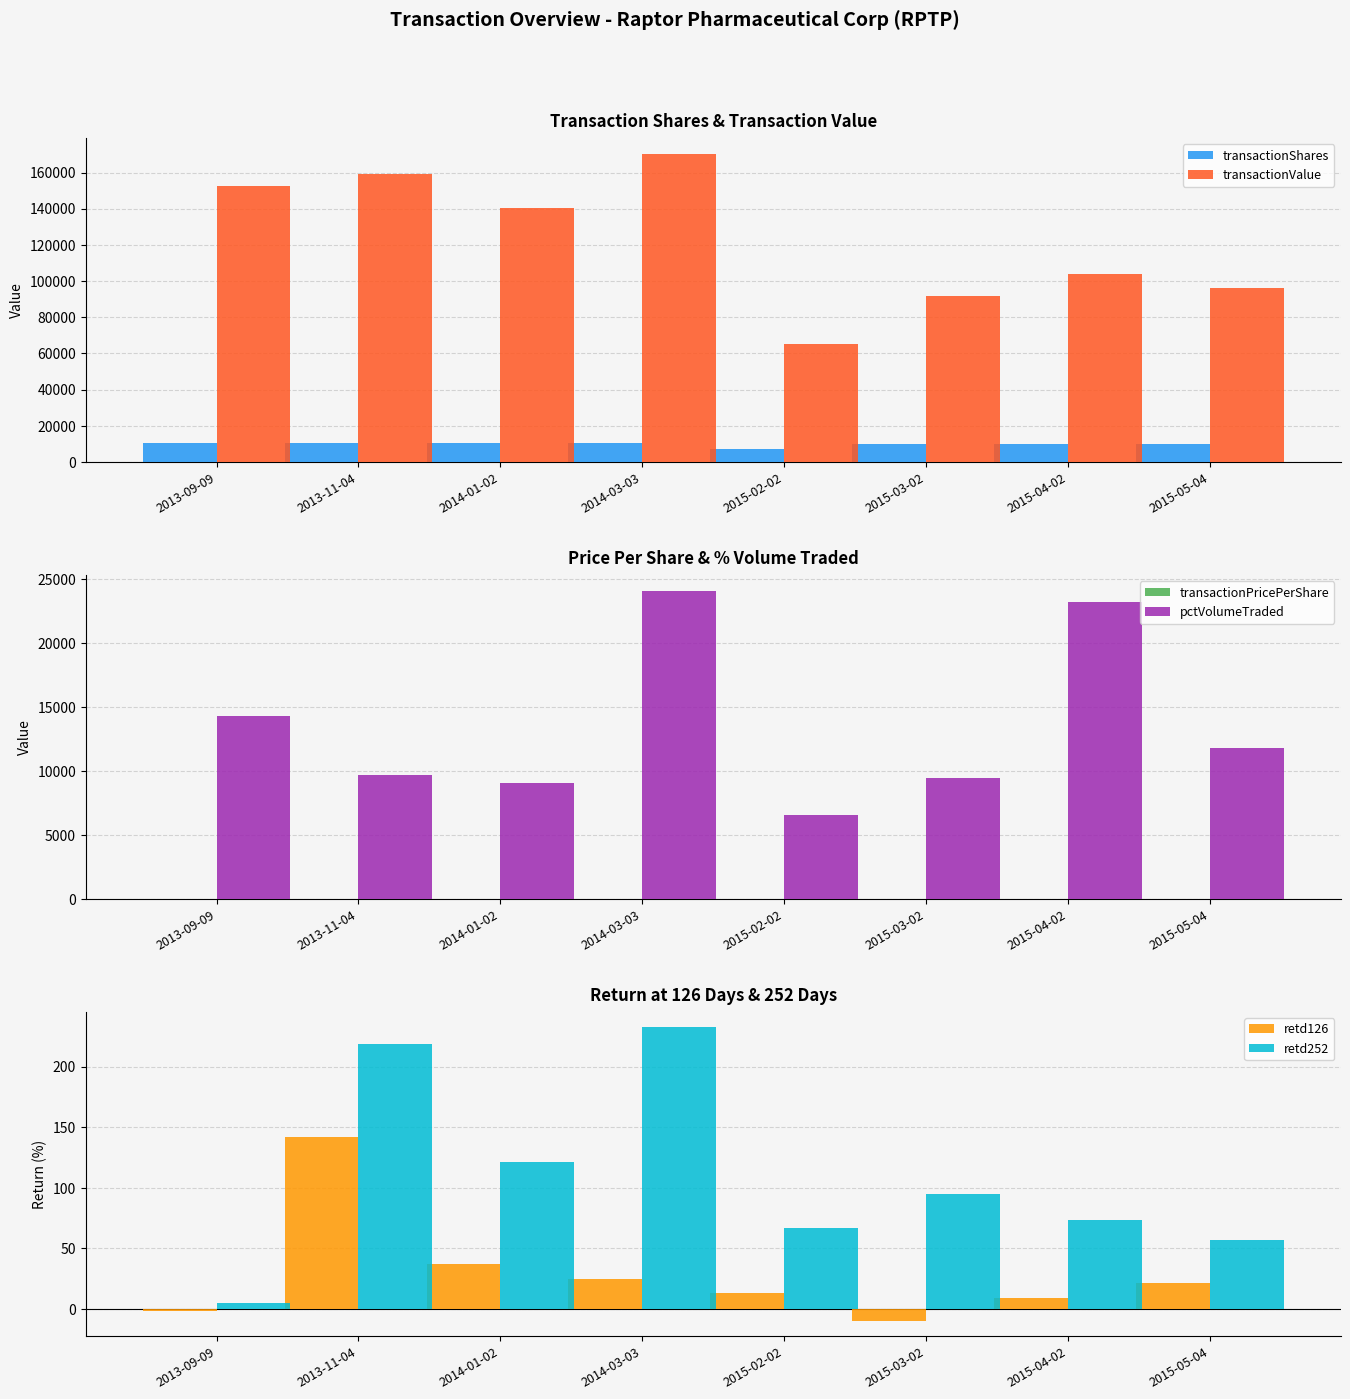

True or false: pctVolumeTraded has a value of 16414.9 at 2014-03-03.

False